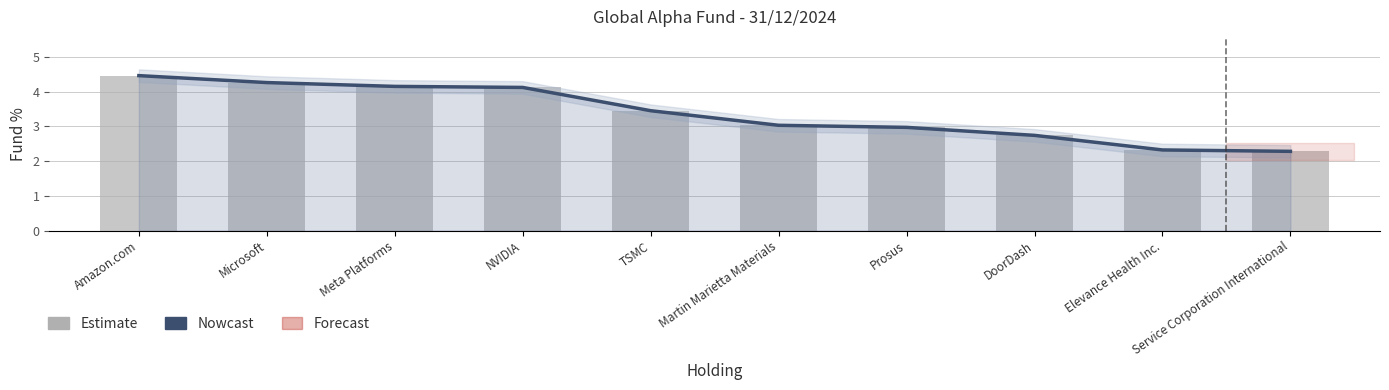

Rank the series at Prosus from lowest to highest value.

Nowcast, Estimate